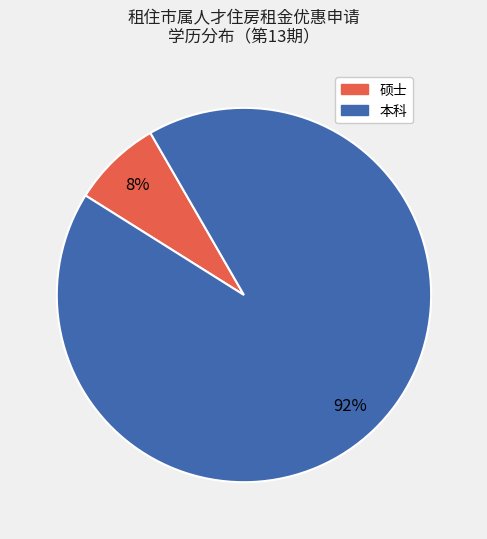

Which has a higher value, 硕士 or 本科?

本科